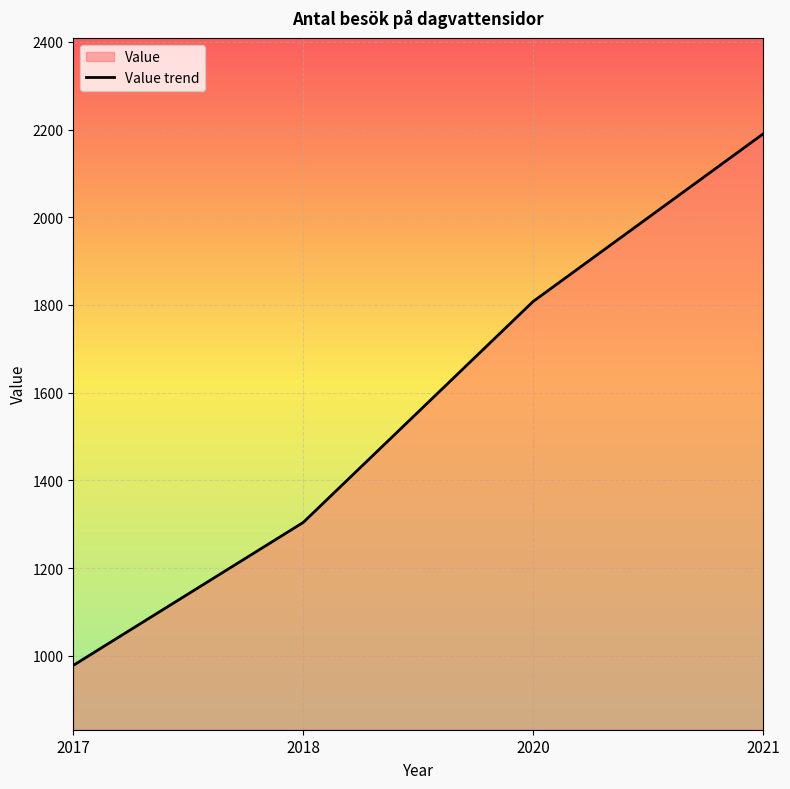

What is the difference between the values at 2021 and 2018?

886